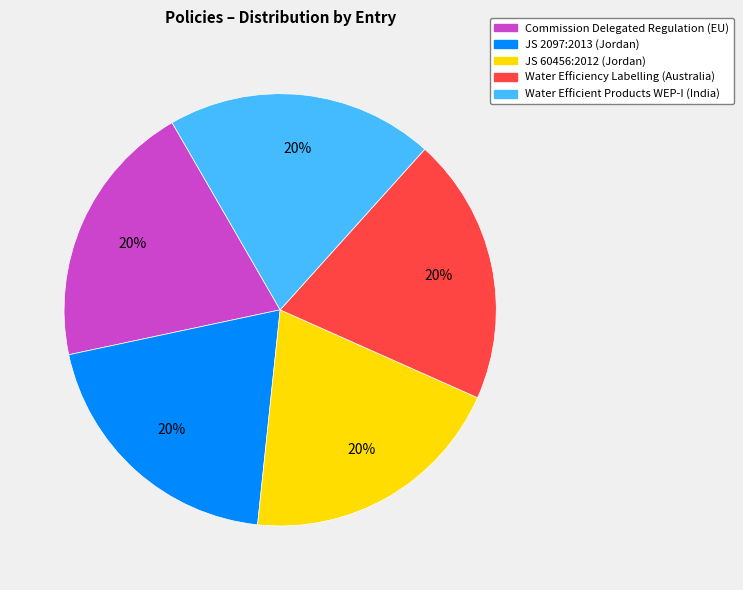

To the nearest percent, what is the average slice percentage?

20%